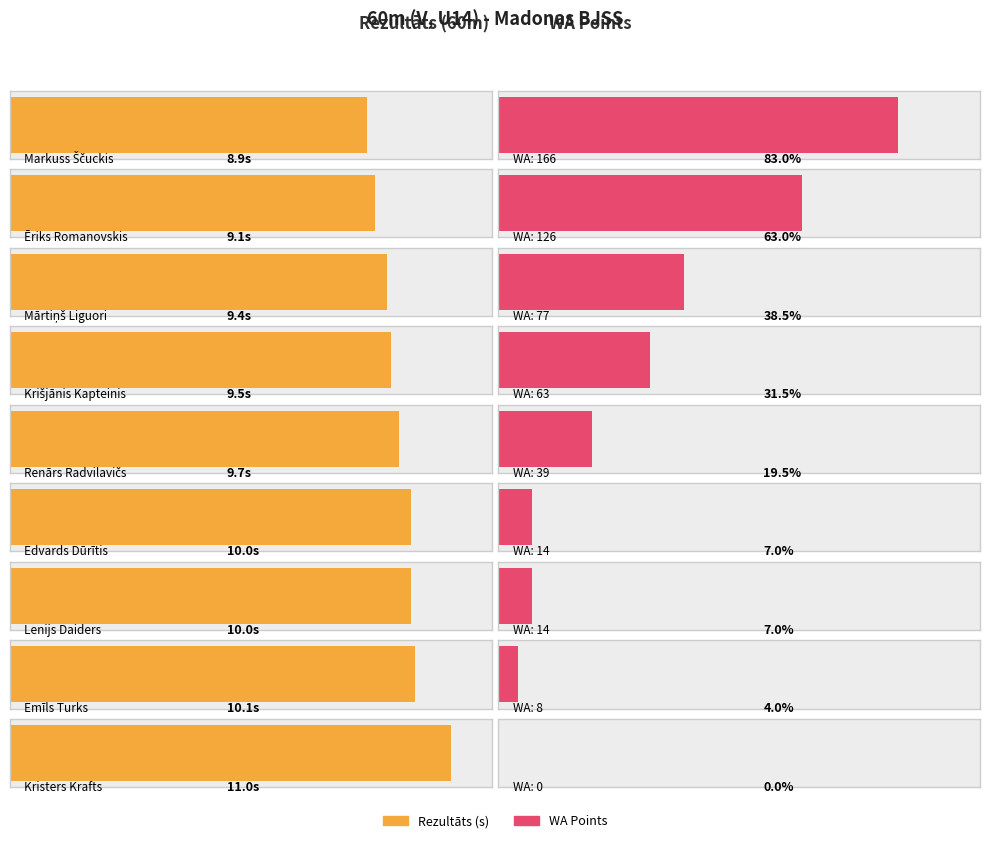

Are the bars grouped side by side (vs. stacked)?

Yes